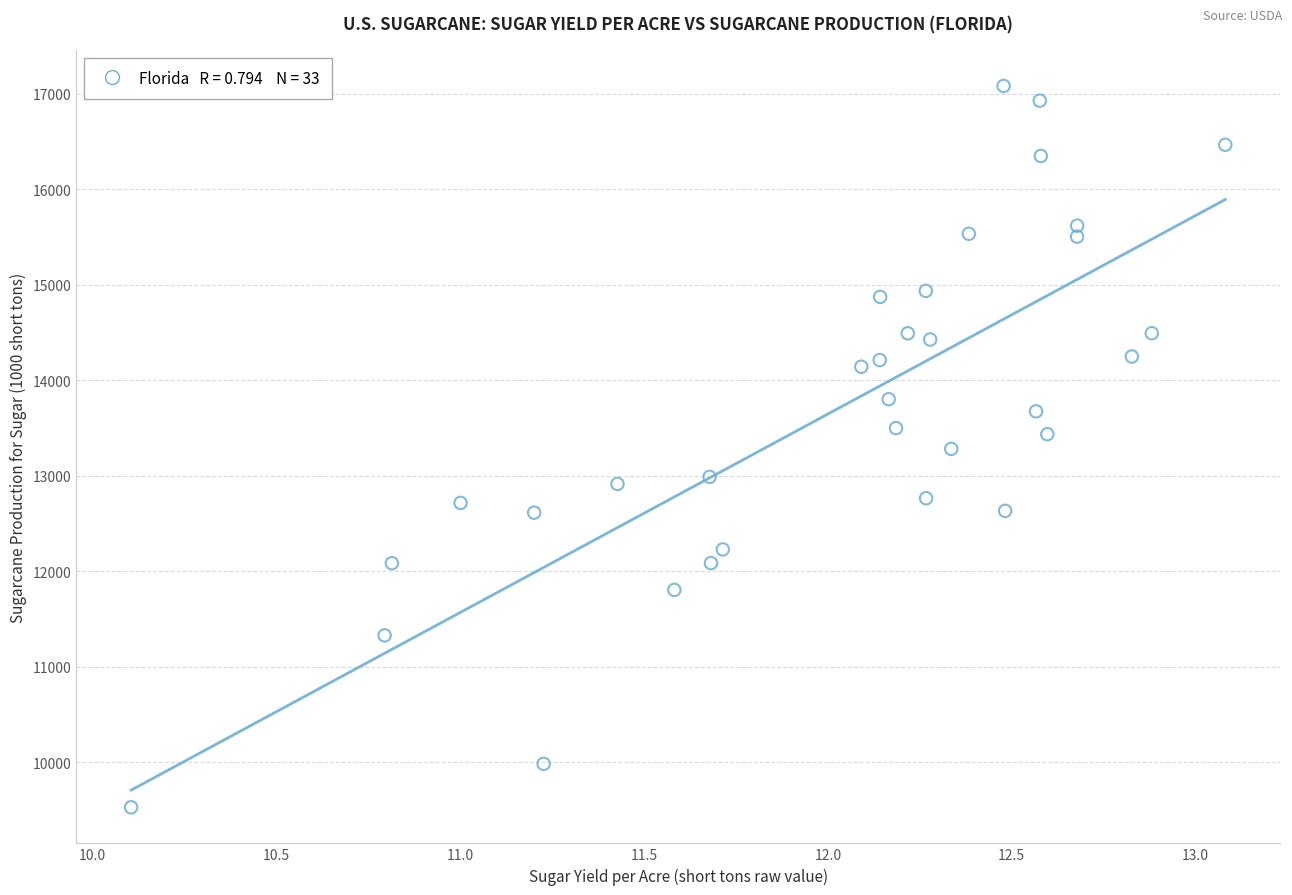

What is the range of Y values (max minus min)?

7553